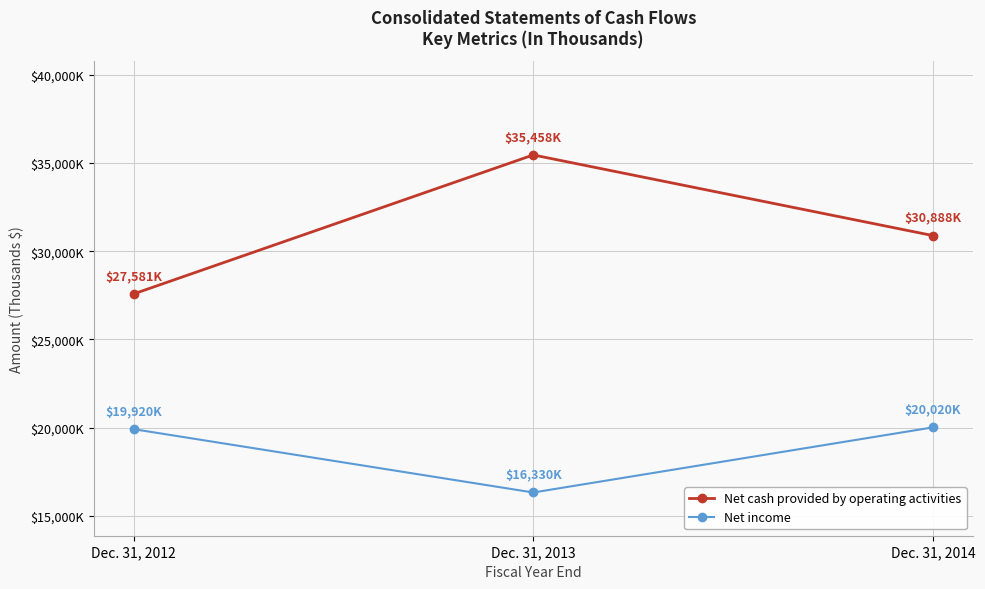

At which label does Net income reach its minimum?

Dec. 31, 2013